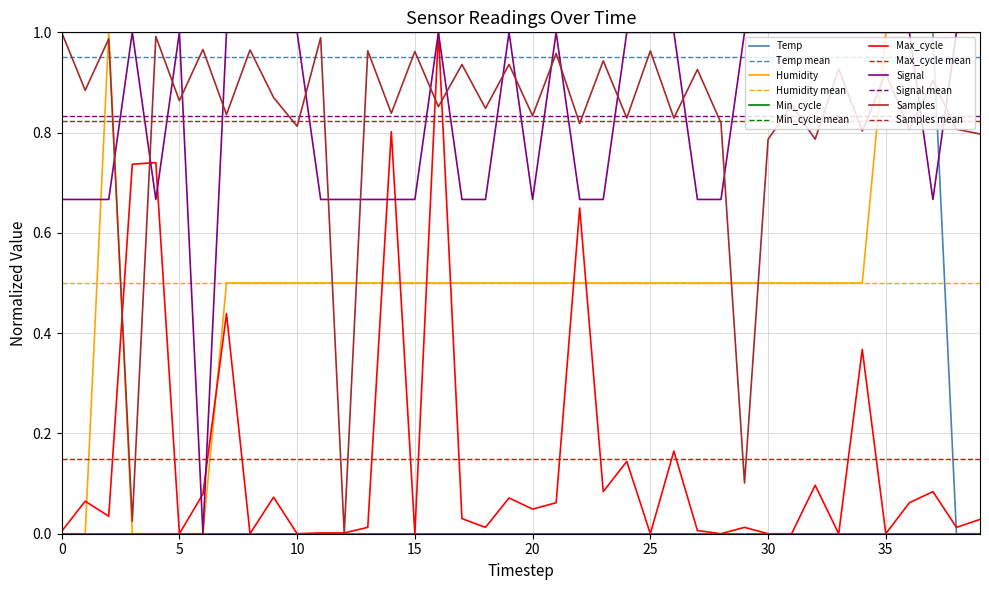

Count the Temp values in the range 1 to 2.

38